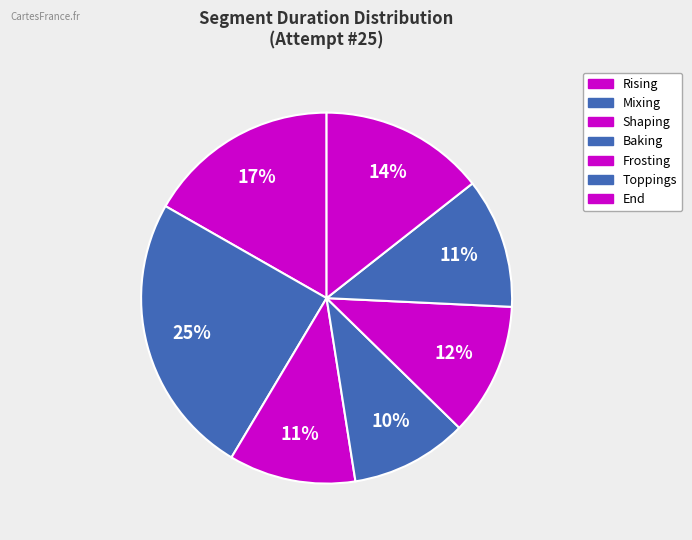

How many segments does this pie chart have?

7